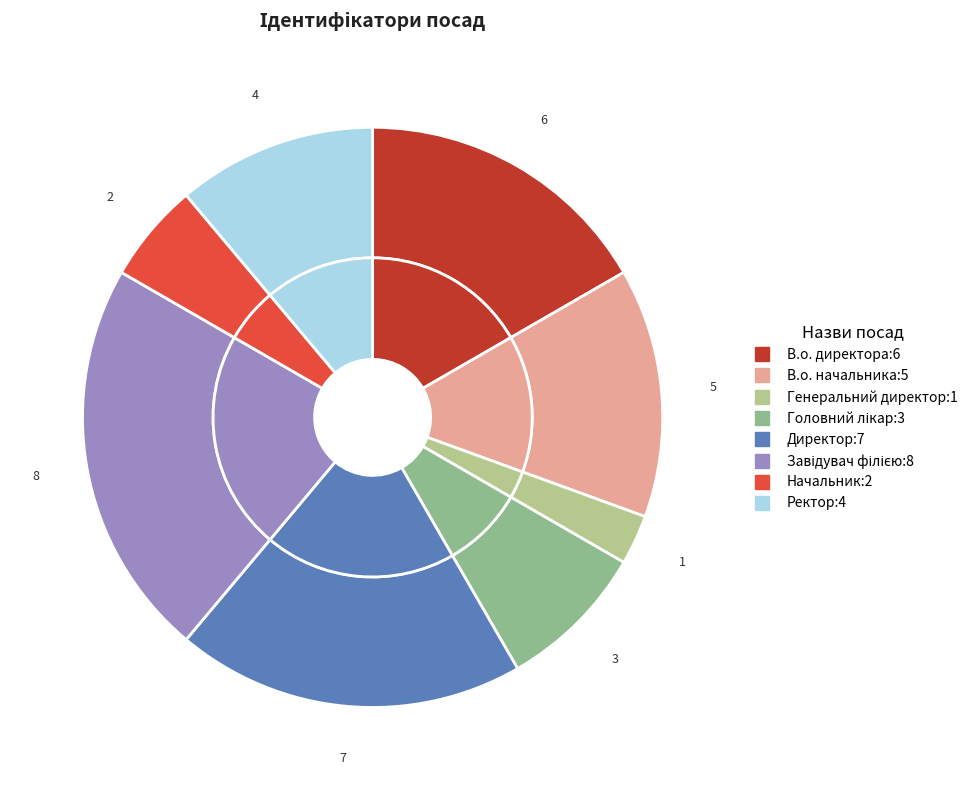

How many segments does this pie chart have?

8